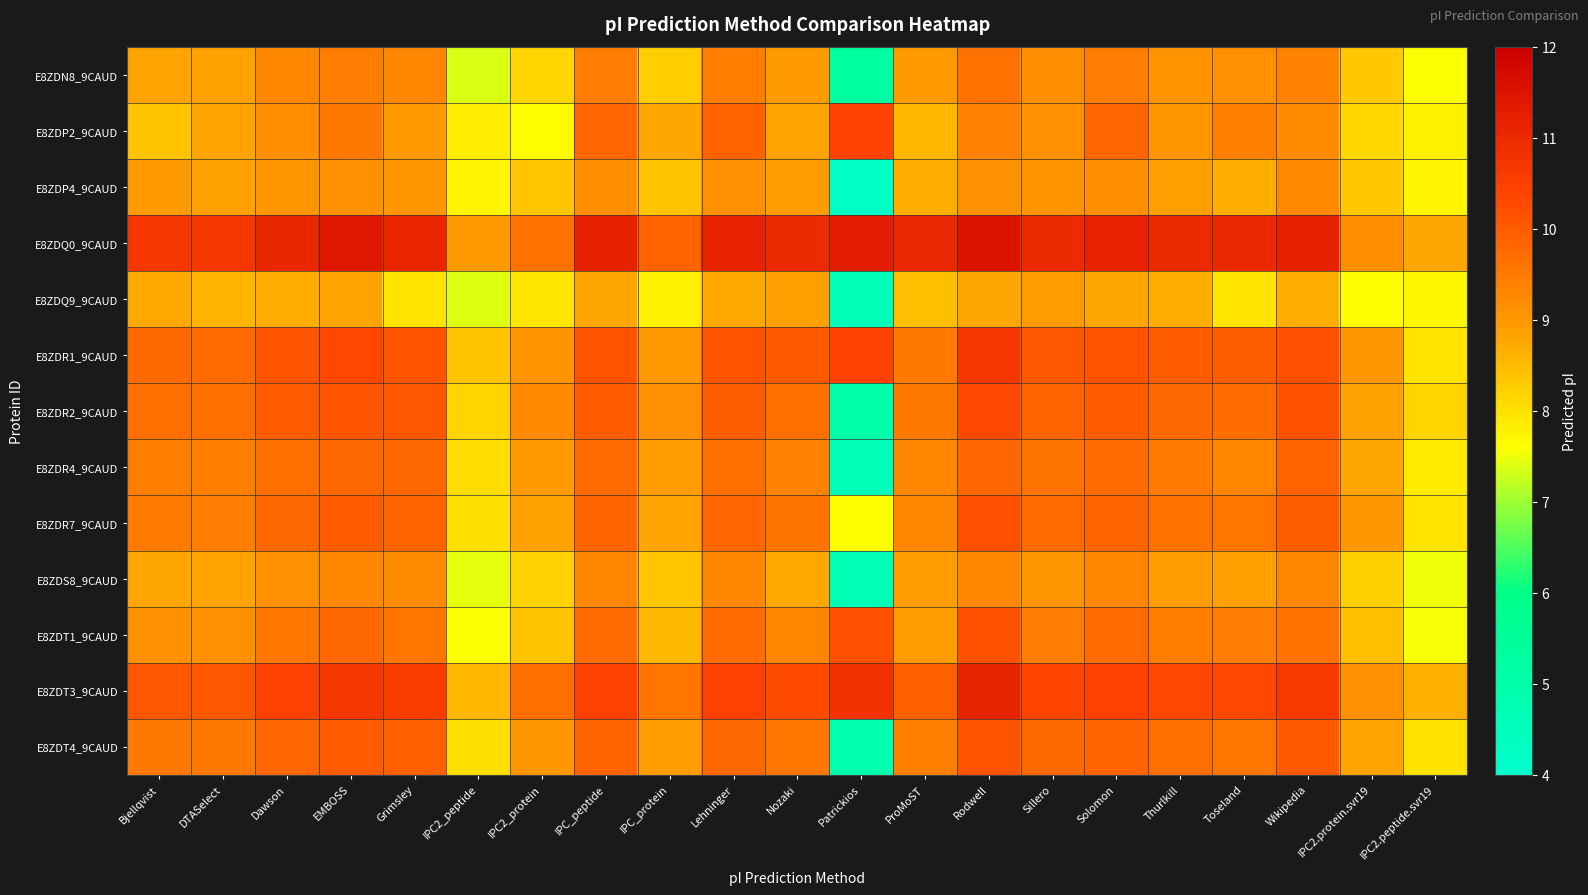

Reading left to right, extract all data points from this chart.

E8ZDN8_9CAUD: Bjellqvist=8.8	DTASelect=8.9	Dawson=9.3	EMBOSS=9.5	Grimsley=9.3	IPC2_peptide=7.4	IPC2_protein=8.2	IPC_peptide=9.4	IPC_protein=8.3	Lehninger=9.4	Nozaki=9.0	Patrickios=5.3	ProMoST=9.0	Rodwell=9.6	Sillero=9.2	Solomon=9.4	Thurlkill=9.1	Toseland=9.1	Wikipedia=9.4	IPC2.protein.svr19=8.3	IPC2.peptide.svr19=7.6
E8ZDP2_9CAUD: Bjellqvist=8.4	DTASelect=8.8	Dawson=9.2	EMBOSS=9.5	Grimsley=9.0	IPC2_peptide=7.8	IPC2_protein=7.6	IPC_peptide=9.8	IPC_protein=8.8	Lehninger=9.9	Nozaki=8.8	Patrickios=10.4	ProMoST=8.5	Rodwell=9.4	Sillero=9.1	Solomon=9.8	Thurlkill=9.0	Toseland=9.4	Wikipedia=9.2	IPC2.protein.svr19=8.1	IPC2.peptide.svr19=7.8
E8ZDP4_9CAUD: Bjellqvist=9.0	DTASelect=8.9	Dawson=9.0	EMBOSS=9.2	Grimsley=9.0	IPC2_peptide=7.7	IPC2_protein=8.3	IPC_peptide=9.2	IPC_protein=8.4	Lehninger=9.1	Nozaki=8.9	Patrickios=4.2	ProMoST=8.7	Rodwell=9.1	Sillero=9.1	Solomon=9.2	Thurlkill=8.9	Toseland=8.7	Wikipedia=9.2	IPC2.protein.svr19=8.3	IPC2.peptide.svr19=7.7
E8ZDQ0_9CAUD: Bjellqvist=10.7	DTASelect=10.7	Dawson=11.1	EMBOSS=11.4	Grimsley=11.1	IPC2_peptide=9.0	IPC2_protein=9.6	IPC_peptide=11.2	IPC_protein=9.9	Lehninger=11.2	Nozaki=11.0	Patrickios=11.3	ProMoST=11.0	Rodwell=11.5	Sillero=11.0	Solomon=11.2	Thurlkill=11.0	Toseland=11.0	Wikipedia=11.2	IPC2.protein.svr19=9.2	IPC2.peptide.svr19=8.8
E8ZDQ9_9CAUD: Bjellqvist=8.7	DTASelect=8.6	Dawson=8.7	EMBOSS=8.8	Grimsley=8.0	IPC2_peptide=7.4	IPC2_protein=7.9	IPC_peptide=8.8	IPC_protein=7.8	Lehninger=8.7	Nozaki=8.9	Patrickios=4.6	ProMoST=8.4	Rodwell=8.8	Sillero=8.9	Solomon=8.8	Thurlkill=8.7	Toseland=8.0	Wikipedia=8.7	IPC2.protein.svr19=7.7	IPC2.peptide.svr19=7.7
E8ZDR1_9CAUD: Bjellqvist=9.8	DTASelect=9.7	Dawson=10.1	EMBOSS=10.3	Grimsley=10.1	IPC2_peptide=8.4	IPC2_protein=9.1	IPC_peptide=10.1	IPC_protein=9.0	Lehninger=10.1	Nozaki=10.0	Patrickios=10.5	ProMoST=9.5	Rodwell=10.7	Sillero=10.0	Solomon=10.1	Thurlkill=10.0	Toseland=10.0	Wikipedia=10.2	IPC2.protein.svr19=9.0	IPC2.peptide.svr19=8.0
E8ZDR2_9CAUD: Bjellqvist=9.7	DTASelect=9.7	Dawson=10.0	EMBOSS=10.1	Grimsley=10.1	IPC2_peptide=8.2	IPC2_protein=9.2	IPC_peptide=10.0	IPC_protein=9.1	Lehninger=9.9	Nozaki=9.7	Patrickios=5.0	ProMoST=9.5	Rodwell=10.3	Sillero=9.9	Solomon=10.0	Thurlkill=9.8	Toseland=9.7	Wikipedia=10.2	IPC2.protein.svr19=8.8	IPC2.peptide.svr19=8.2
E8ZDR4_9CAUD: Bjellqvist=9.4	DTASelect=9.4	Dawson=9.7	EMBOSS=9.8	Grimsley=9.8	IPC2_peptide=8.0	IPC2_protein=9.0	IPC_peptide=9.7	IPC_protein=8.9	Lehninger=9.7	Nozaki=9.4	Patrickios=4.6	ProMoST=9.3	Rodwell=9.8	Sillero=9.6	Solomon=9.7	Thurlkill=9.5	Toseland=9.3	Wikipedia=9.9	IPC2.protein.svr19=8.8	IPC2.peptide.svr19=7.9
E8ZDR7_9CAUD: Bjellqvist=9.5	DTASelect=9.5	Dawson=9.8	EMBOSS=10.0	Grimsley=9.9	IPC2_peptide=8.0	IPC2_protein=8.9	IPC_peptide=9.9	IPC_protein=8.8	Lehninger=9.8	Nozaki=9.6	Patrickios=7.6	ProMoST=9.3	Rodwell=10.2	Sillero=9.7	Solomon=9.9	Thurlkill=9.6	Toseland=9.6	Wikipedia=10.0	IPC2.protein.svr19=9.0	IPC2.peptide.svr19=7.9
E8ZDS8_9CAUD: Bjellqvist=8.8	DTASelect=8.8	Dawson=9.1	EMBOSS=9.3	Grimsley=9.2	IPC2_peptide=7.4	IPC2_protein=8.2	IPC_peptide=9.3	IPC_protein=8.3	Lehninger=9.3	Nozaki=8.7	Patrickios=4.7	ProMoST=8.9	Rodwell=9.3	Sillero=9.0	Solomon=9.3	Thurlkill=8.9	Toseland=8.9	Wikipedia=9.3	IPC2.protein.svr19=8.2	IPC2.peptide.svr19=7.5
E8ZDT1_9CAUD: Bjellqvist=9.1	DTASelect=9.1	Dawson=9.6	EMBOSS=9.8	Grimsley=9.6	IPC2_peptide=7.6	IPC2_protein=8.4	IPC_peptide=9.7	IPC_protein=8.5	Lehninger=9.7	Nozaki=9.3	Patrickios=10.2	ProMoST=8.9	Rodwell=10.2	Sillero=9.5	Solomon=9.7	Thurlkill=9.4	Toseland=9.5	Wikipedia=9.6	IPC2.protein.svr19=8.4	IPC2.peptide.svr19=7.6
E8ZDT3_9CAUD: Bjellqvist=10.1	DTASelect=10.1	Dawson=10.5	EMBOSS=10.7	Grimsley=10.5	IPC2_peptide=8.6	IPC2_protein=9.7	IPC_peptide=10.5	IPC_protein=9.6	Lehninger=10.4	Nozaki=10.3	Patrickios=10.8	ProMoST=9.9	Rodwell=11.1	Sillero=10.4	Solomon=10.5	Thurlkill=10.3	Toseland=10.3	Wikipedia=10.6	IPC2.protein.svr19=9.1	IPC2.peptide.svr19=8.7
E8ZDT4_9CAUD: Bjellqvist=9.5	DTASelect=9.5	Dawson=9.8	EMBOSS=10.0	Grimsley=9.9	IPC2_peptide=8.0	IPC2_protein=9.0	IPC_peptide=9.9	IPC_protein=8.9	Lehninger=9.8	Nozaki=9.5	Patrickios=4.9	ProMoST=9.4	Rodwell=10.1	Sillero=9.8	Solomon=9.9	Thurlkill=9.7	Toseland=9.5	Wikipedia=10.0	IPC2.protein.svr19=8.8	IPC2.peptide.svr19=8.0